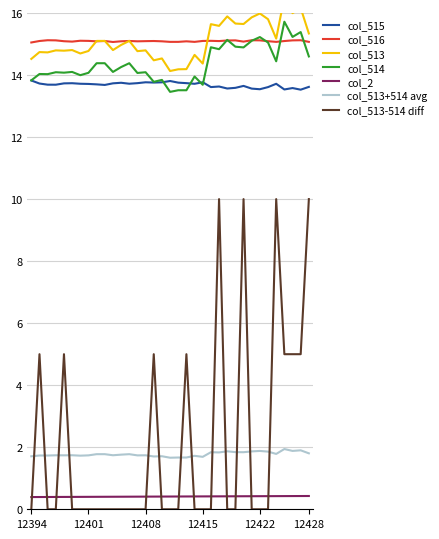

What is the difference between the maximum and minimum values in the col_514 series?

2.3